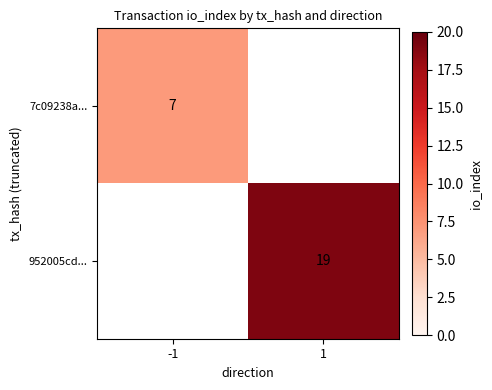

The 7c09238a... series shows 7 at -1. True or false?

True